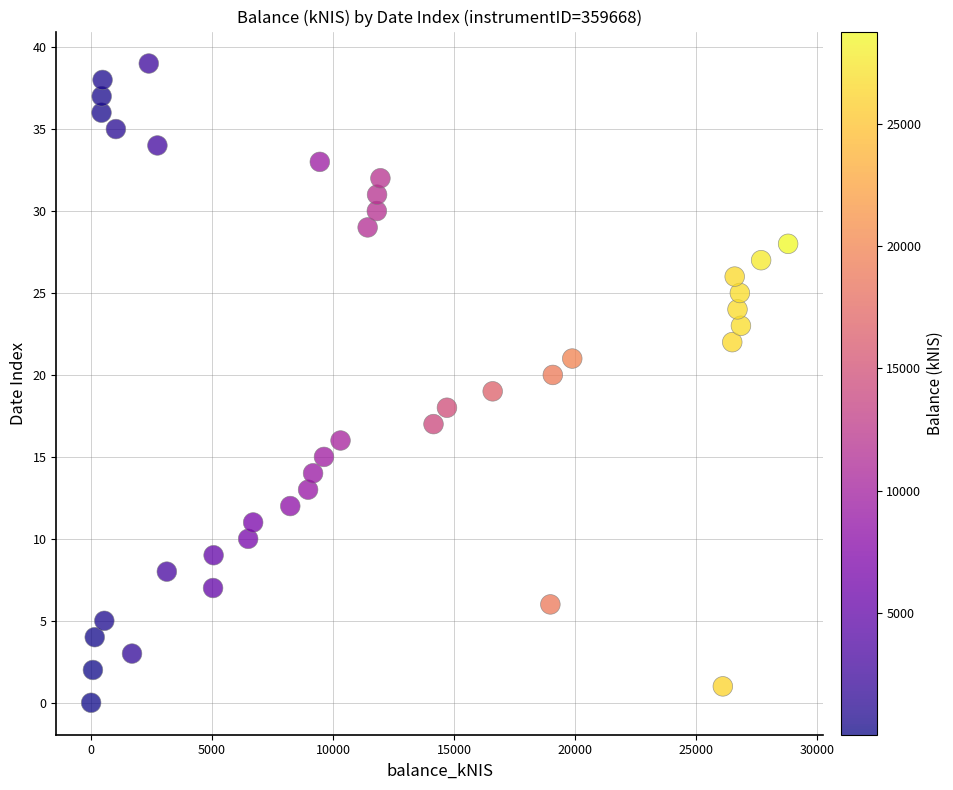

What is the range of Y values (max minus min)?

39